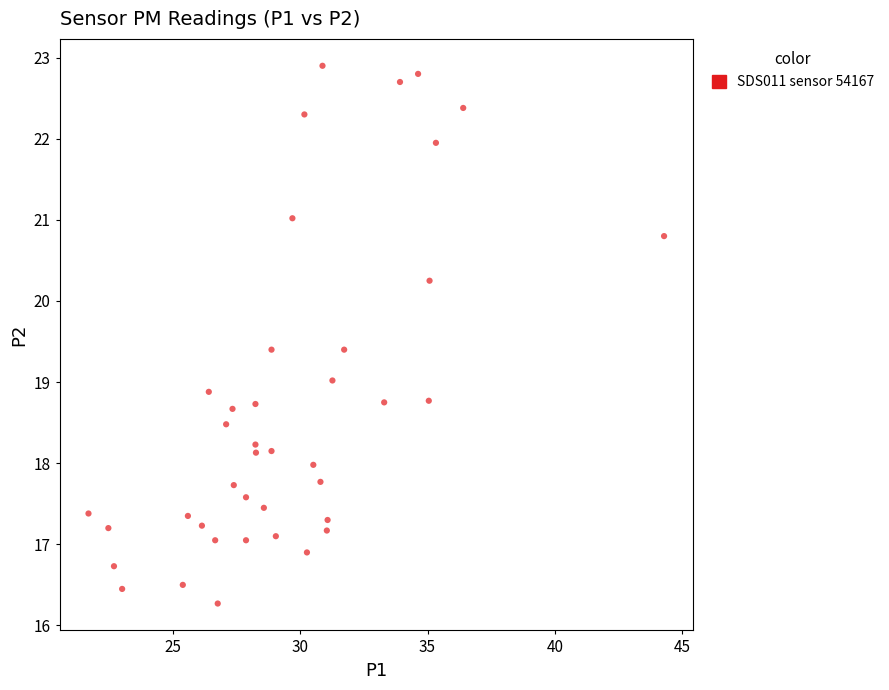

What is the range of Y values (max minus min)?

6.6